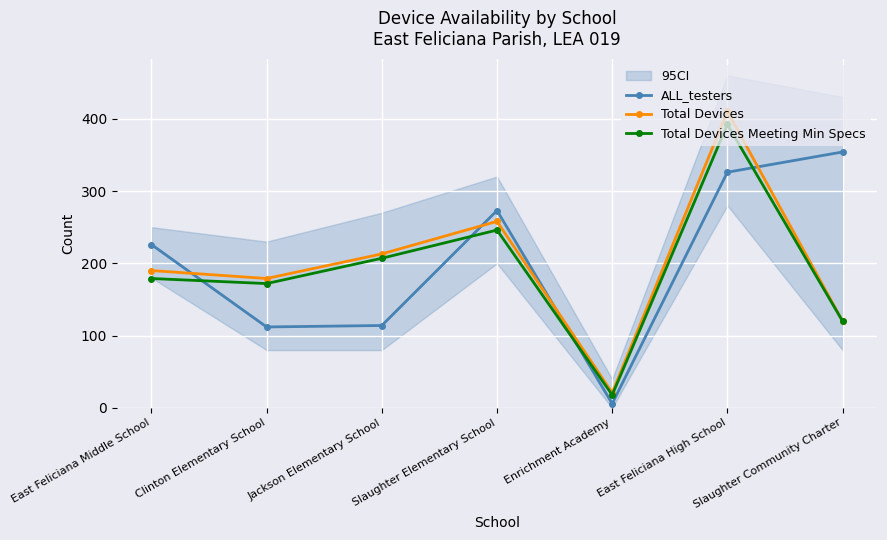

True or false: Total Devices and ALL_testers cross at least once.

True